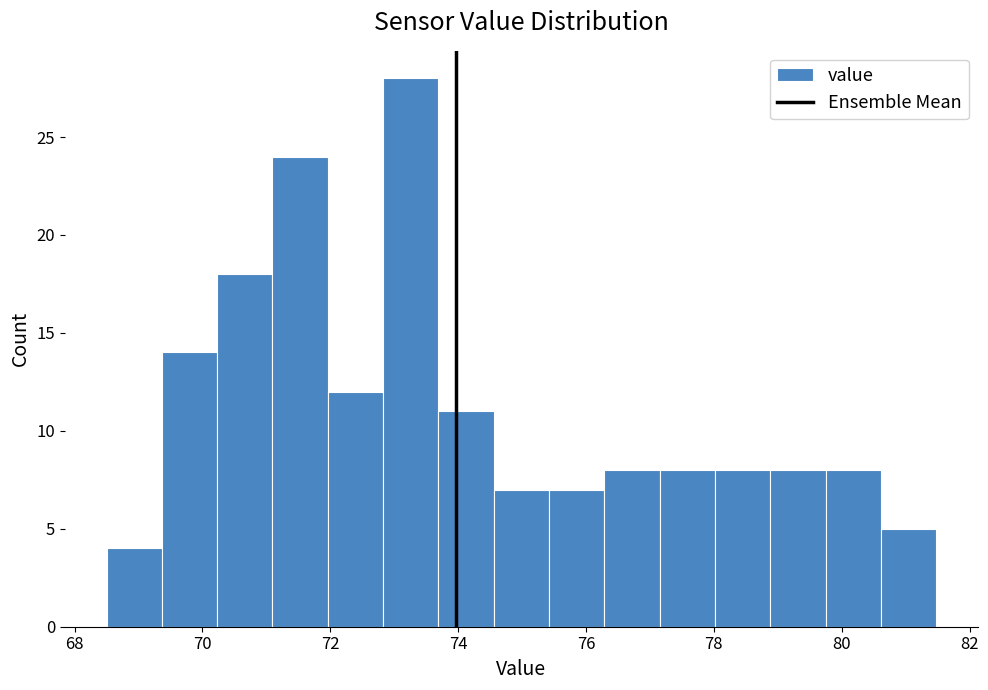

What is the height of the bar covering 77.2 to 78.0 on the x-axis? Neither the bar edges nor the heights are printed on the chart, so give them approximately, as read against the axes.

8